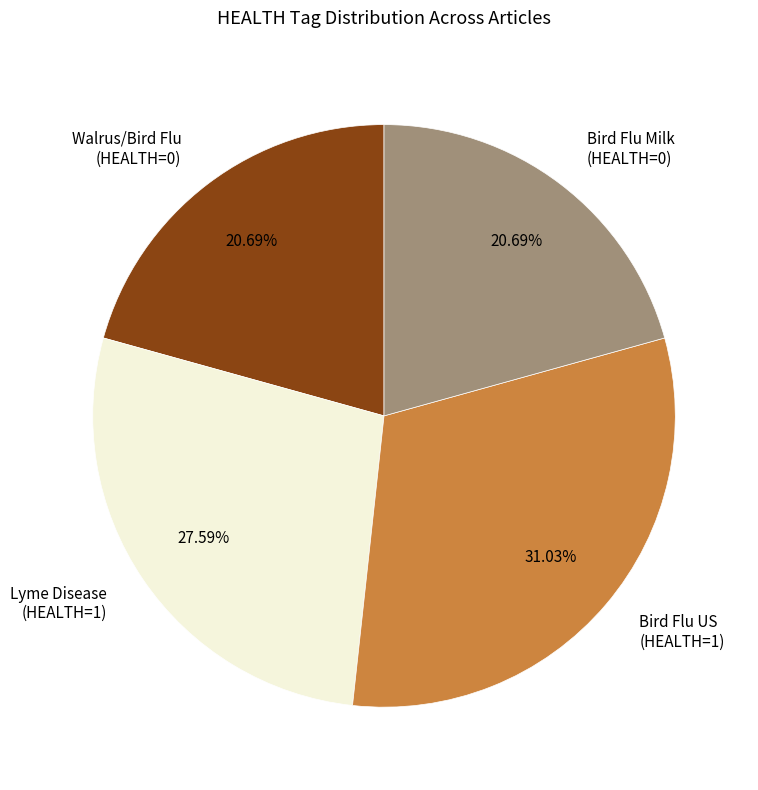

Combined, do Bird Flu Milk (HEALTH=0) and Walrus/Bird Flu (HEALTH=0) account for over 50%?

No